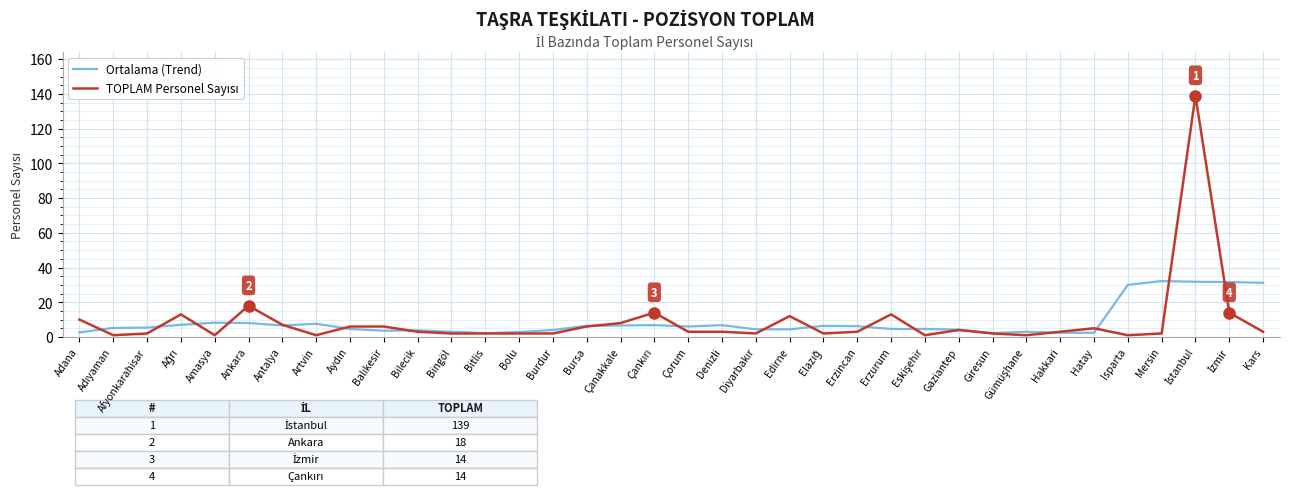

What is the total value across all series at Ankara?

26.0